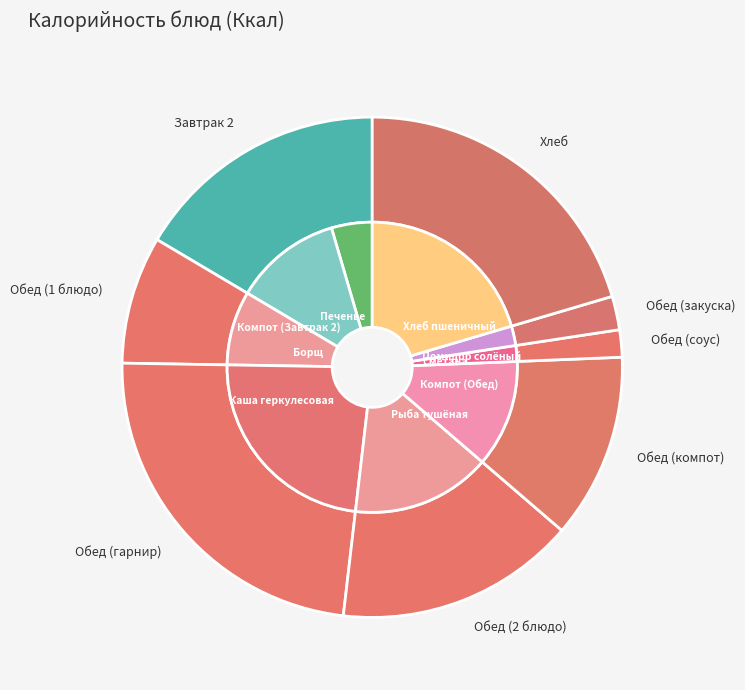

What portion of the pie excludes Компот (Обед)?

88.0%